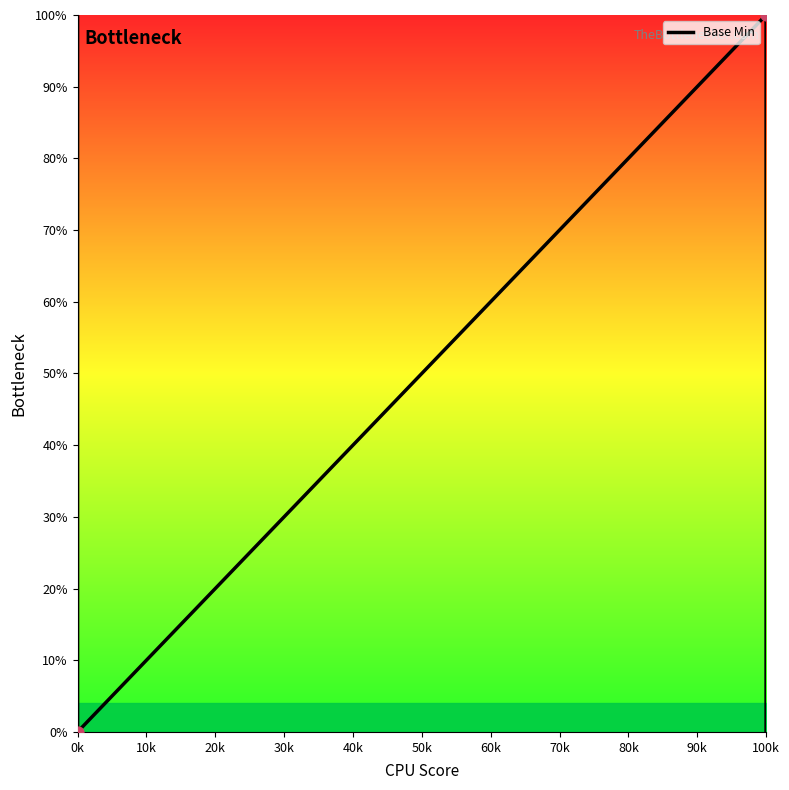

Which has a higher value, 100k or 0k?

100k